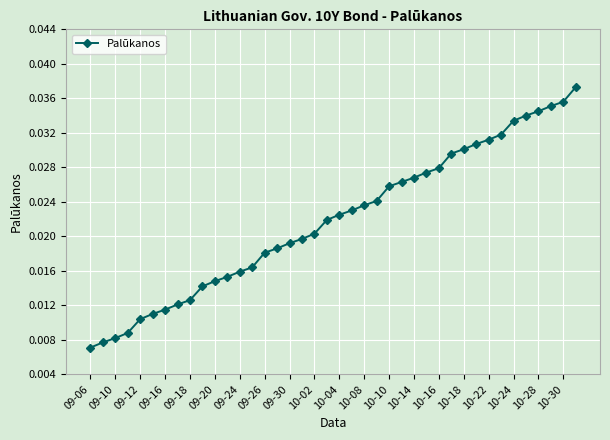

What is the sum of all values?

0.9